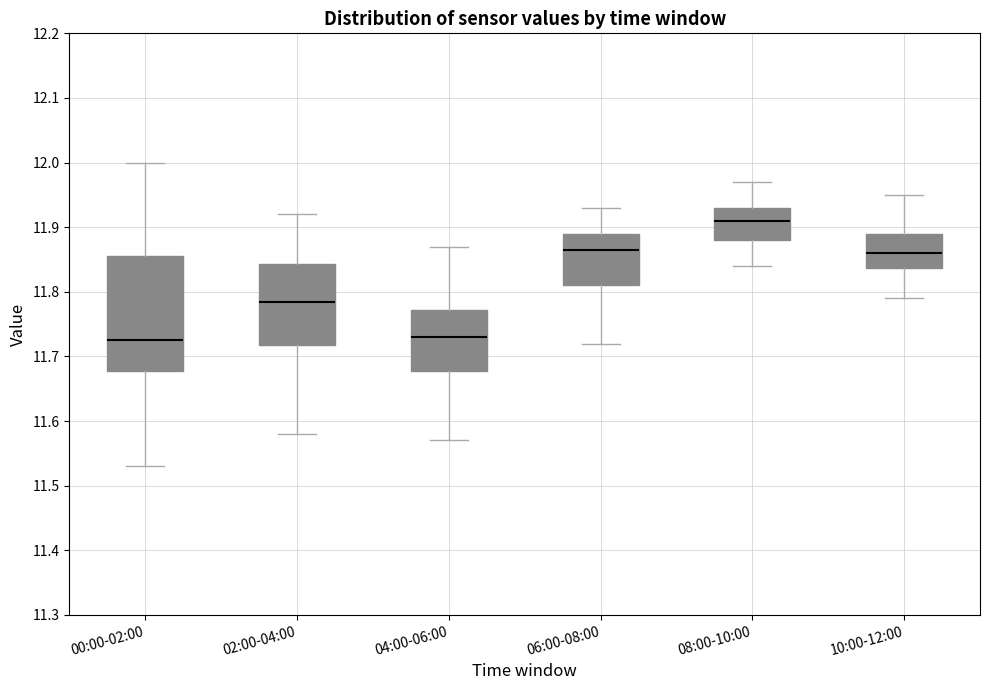

Reading left to right, read every box against the y-axis: the position of its median line, the range the box covers, and the ends of its whiskers. The values are not printed on the chart, so give them approximately, as read against the axis.

00:00-02:00: median 11.73, box 11.68 to 11.86, whiskers 11.53 to 12.00
02:00-04:00: median 11.79, box 11.72 to 11.84, whiskers 11.58 to 11.92
04:00-06:00: median 11.73, box 11.68 to 11.77, whiskers 11.57 to 11.87
06:00-08:00: median 11.87, box 11.81 to 11.89, whiskers 11.72 to 11.93
08:00-10:00: median 11.91, box 11.88 to 11.93, whiskers 11.84 to 11.97
10:00-12:00: median 11.86, box 11.84 to 11.89, whiskers 11.79 to 11.95